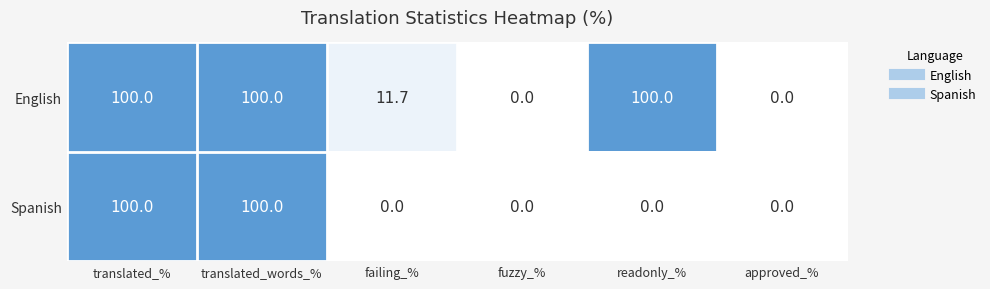

At how many categories does at least one series exceed 76?

3